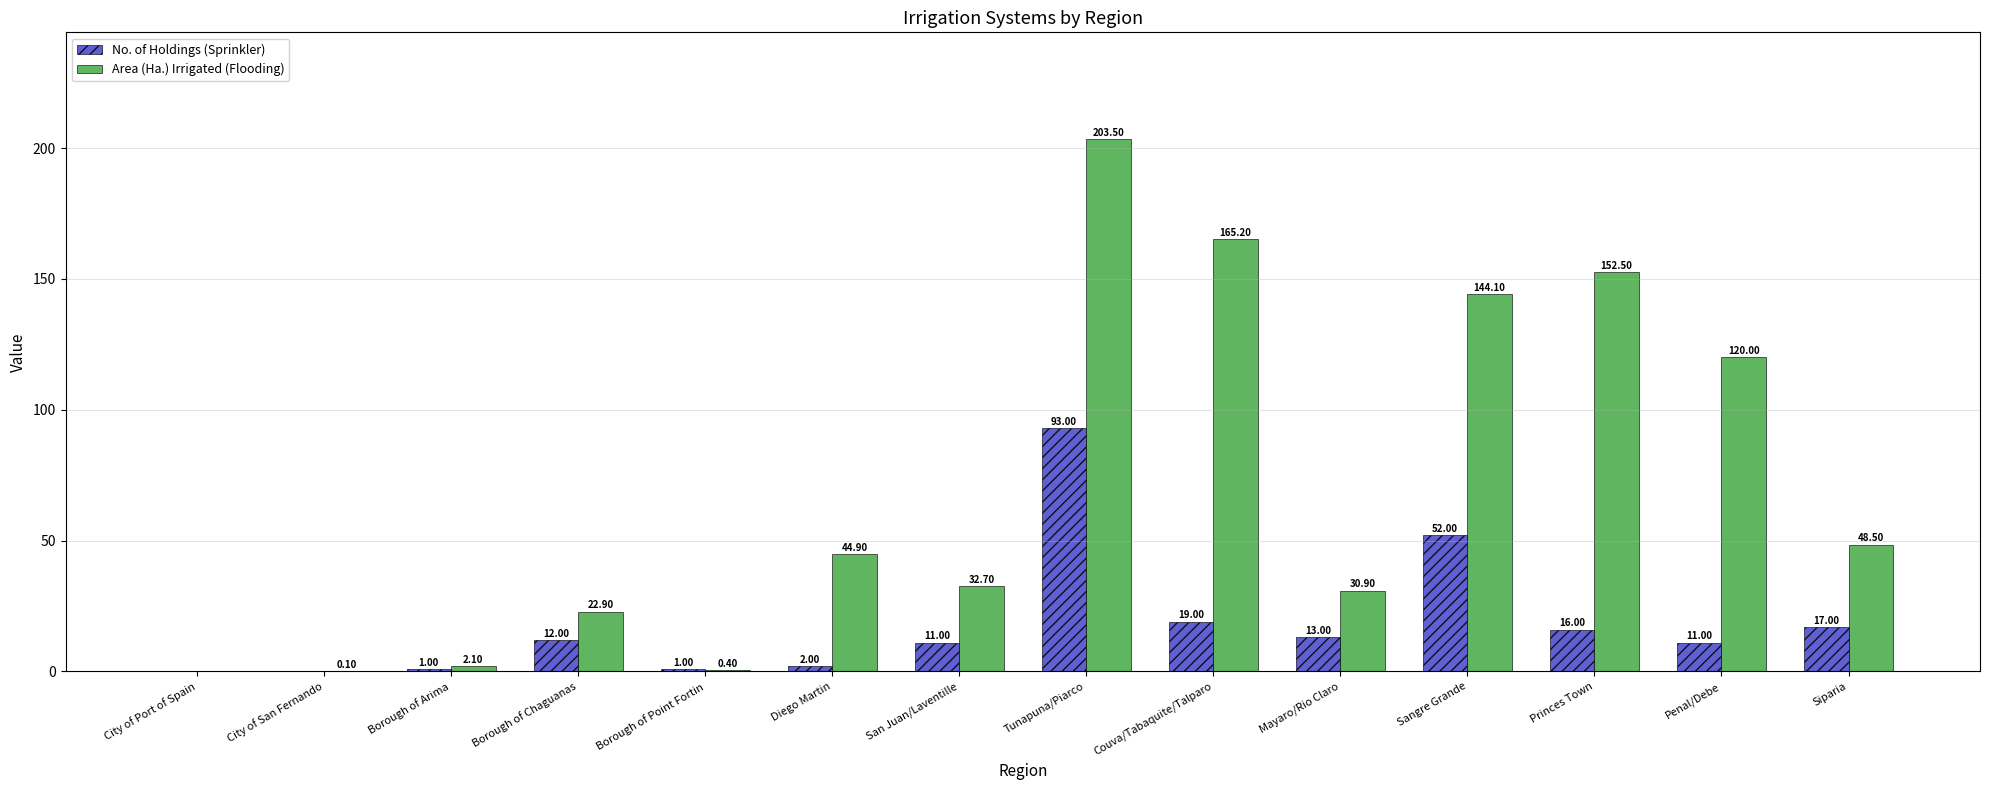

What is the sum of all Area (Ha.) Irrigated (Flooding) values?

967.8